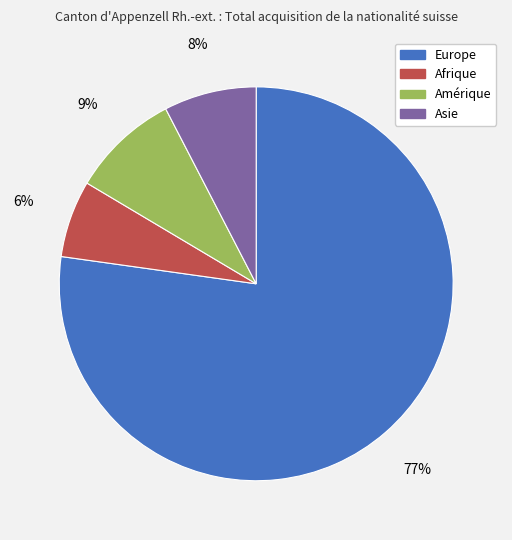

To the nearest percent, what is the difference between the Amérique and Europe slice percentages?

68%